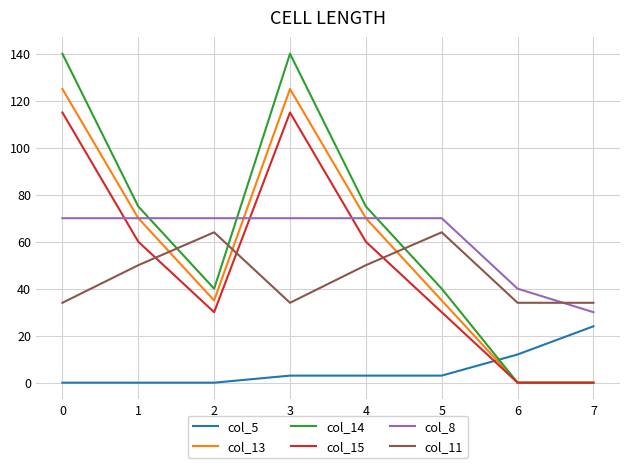

Which series has the largest range (max minus min)?

col_14